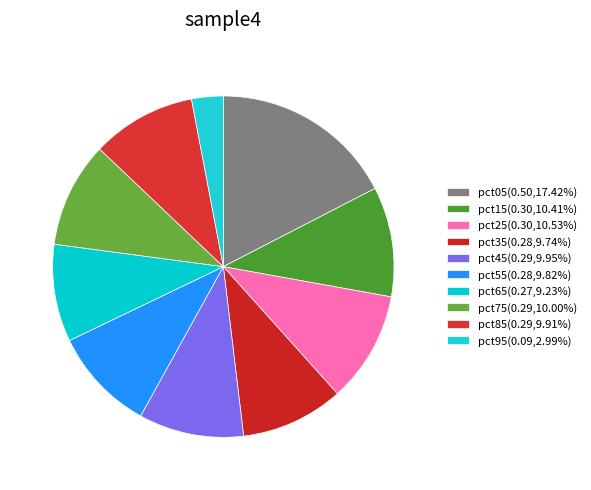

To the nearest percent, what is the difference between the pct55 and pct15 slice percentages?

1%